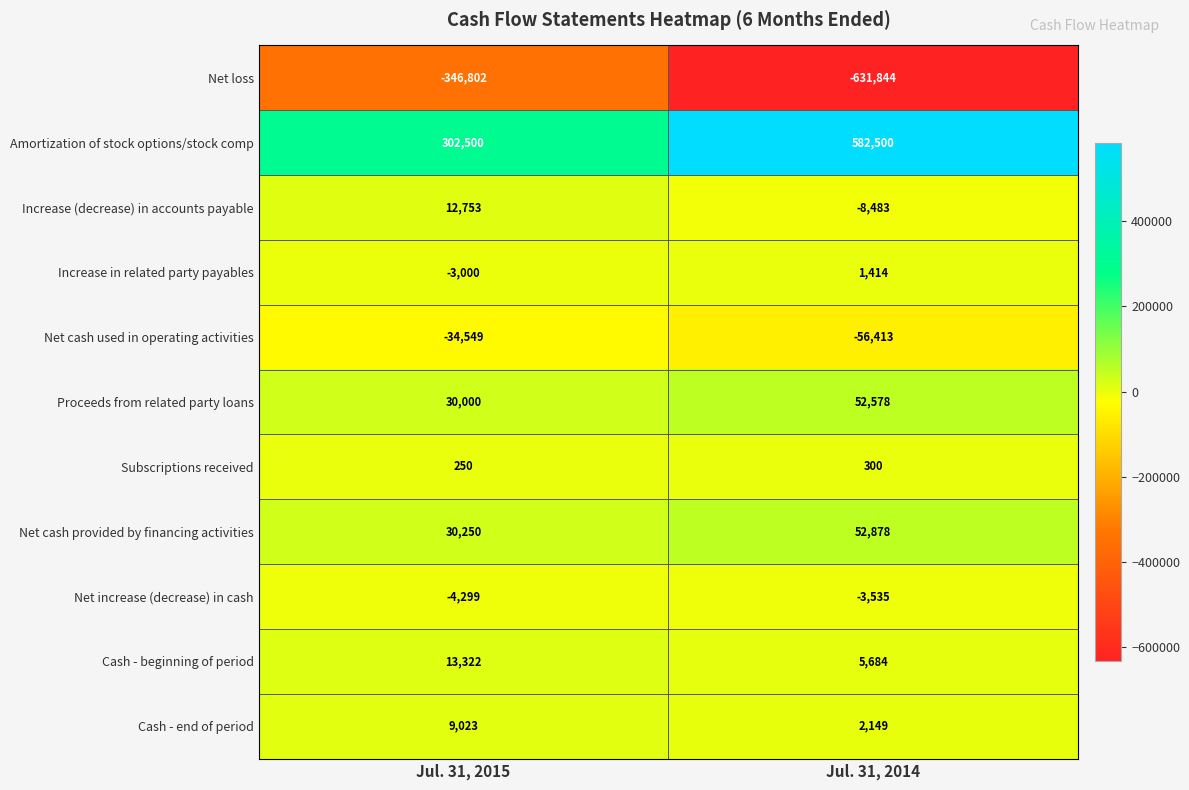

Which series has the largest total across all categories?

Amortization of stock options/stock comp